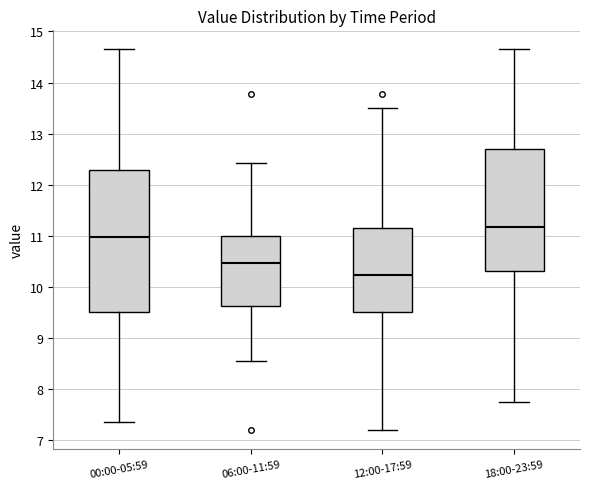

Which box has the highest median line?

18:00-23:59